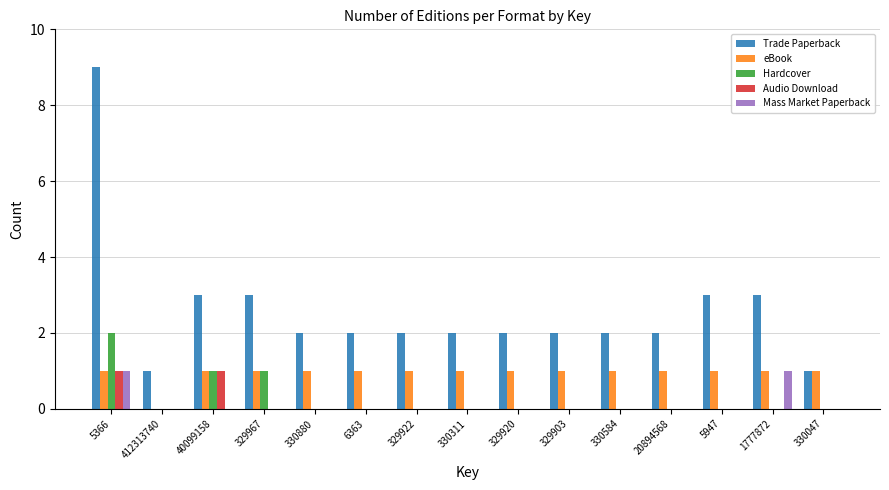

What is the maximum value shown in the chart?

9